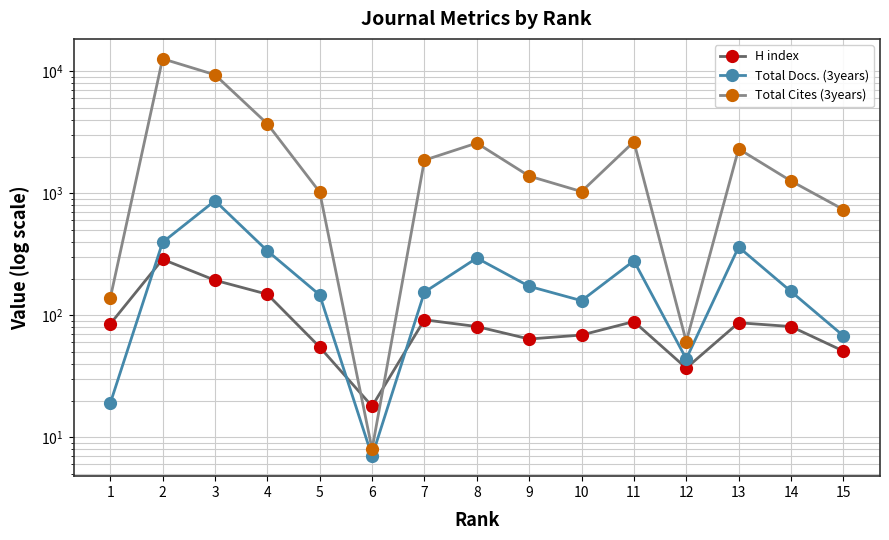

At how many categories does at least one series exceed 9190?

2